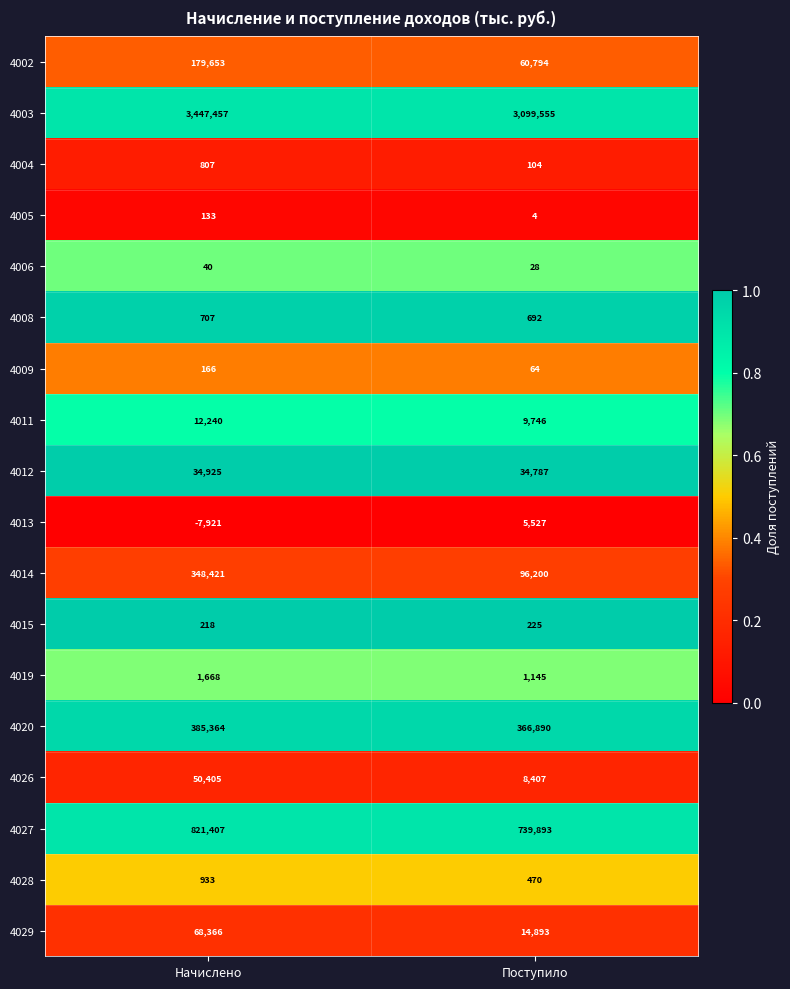

What is the lowest value of the 4019 series?

1145